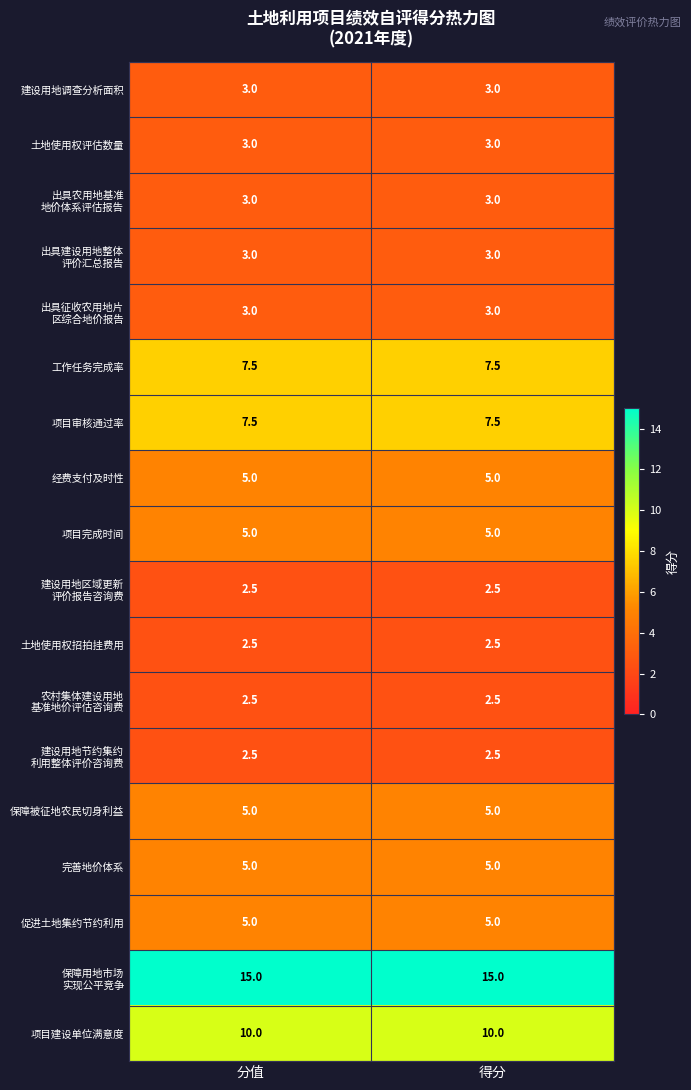

At how many categories does at least one series exceed 2?

2